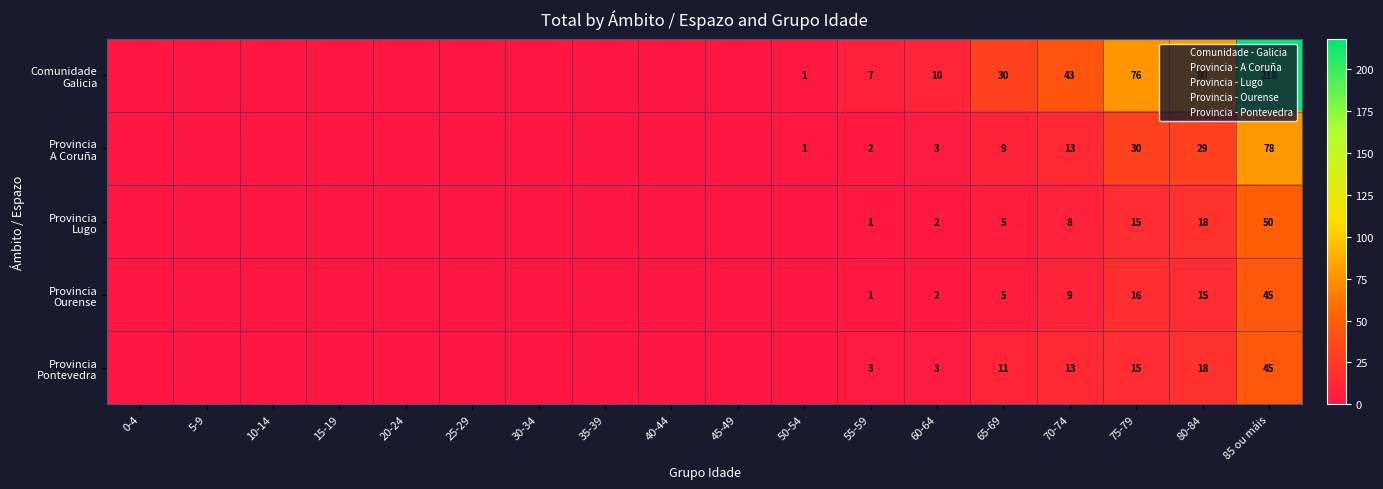

Count the number of data series in this chart.

5